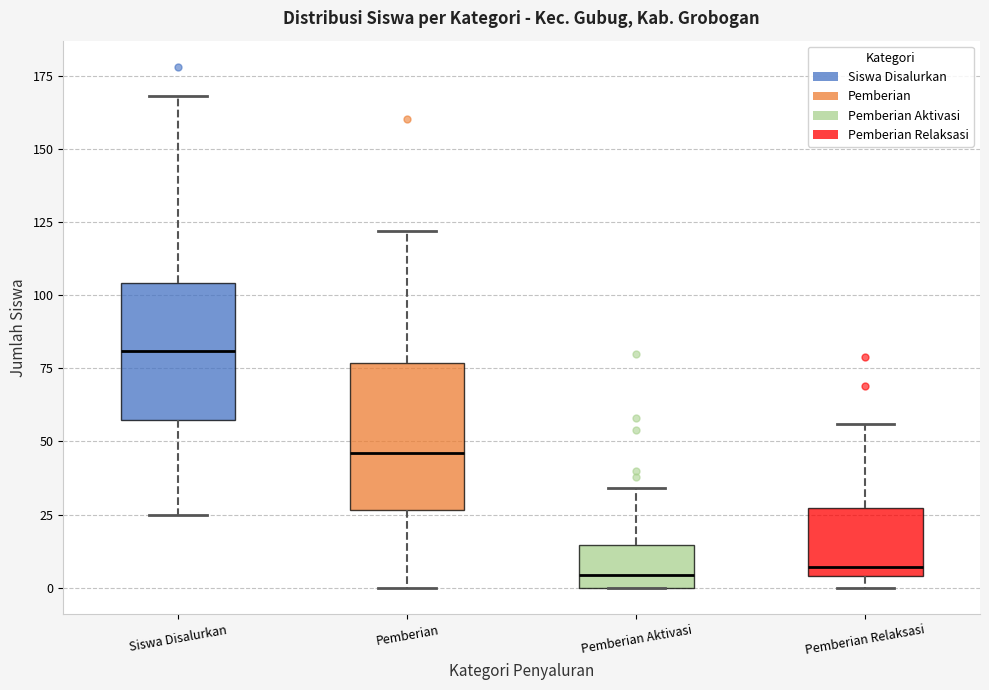

Where is the upper edge of the box for Siswa Disalurkan on the y-axis? The values are not printed on the chart, so give them approximately, as read against the axis.

105